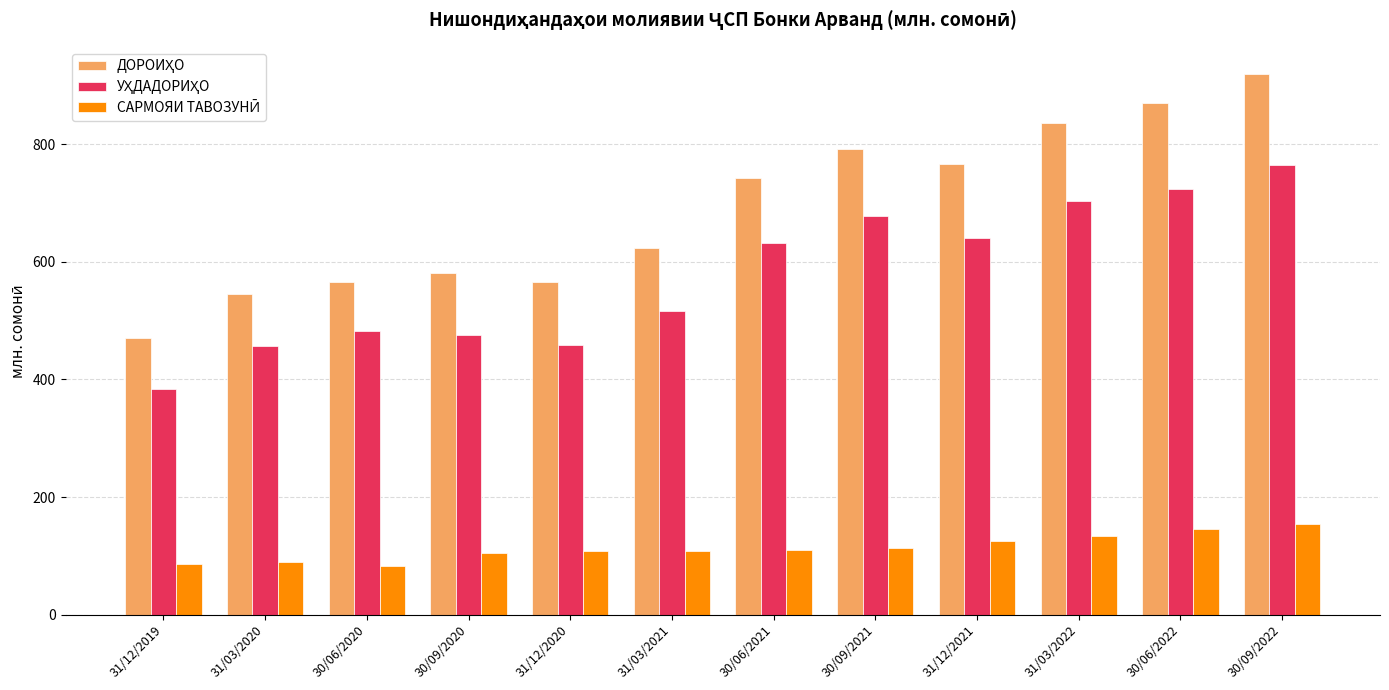

What is the spread (max minus min) of values at 31/12/2021?

641.3